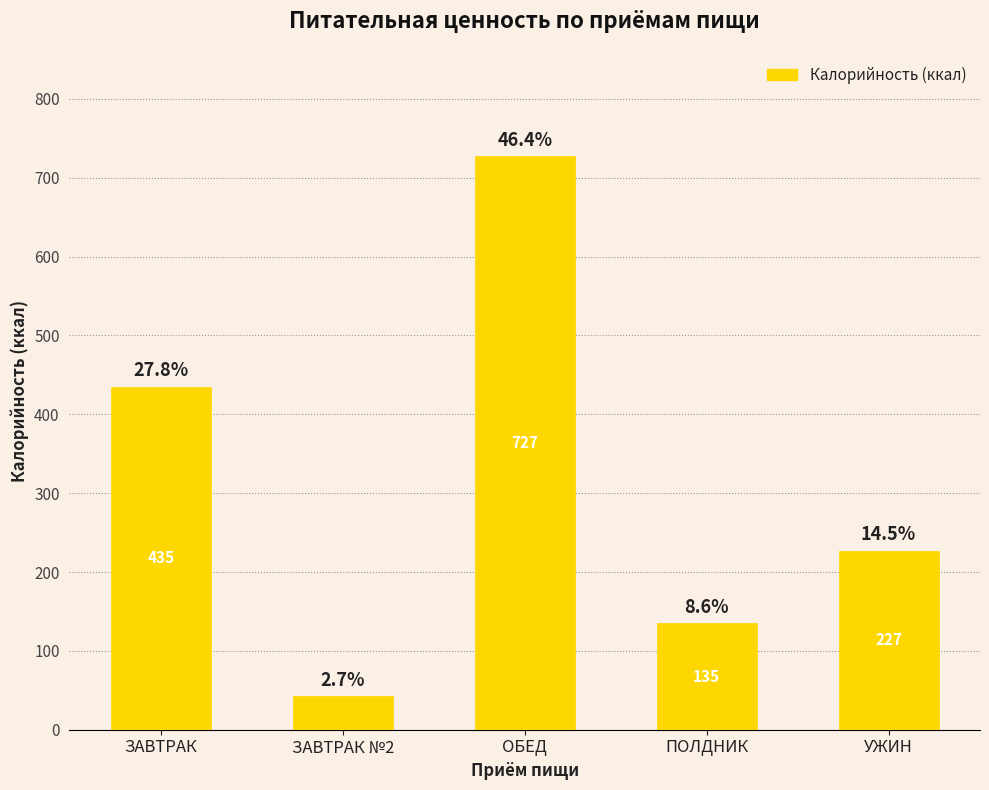

How many bars are there in total?

5